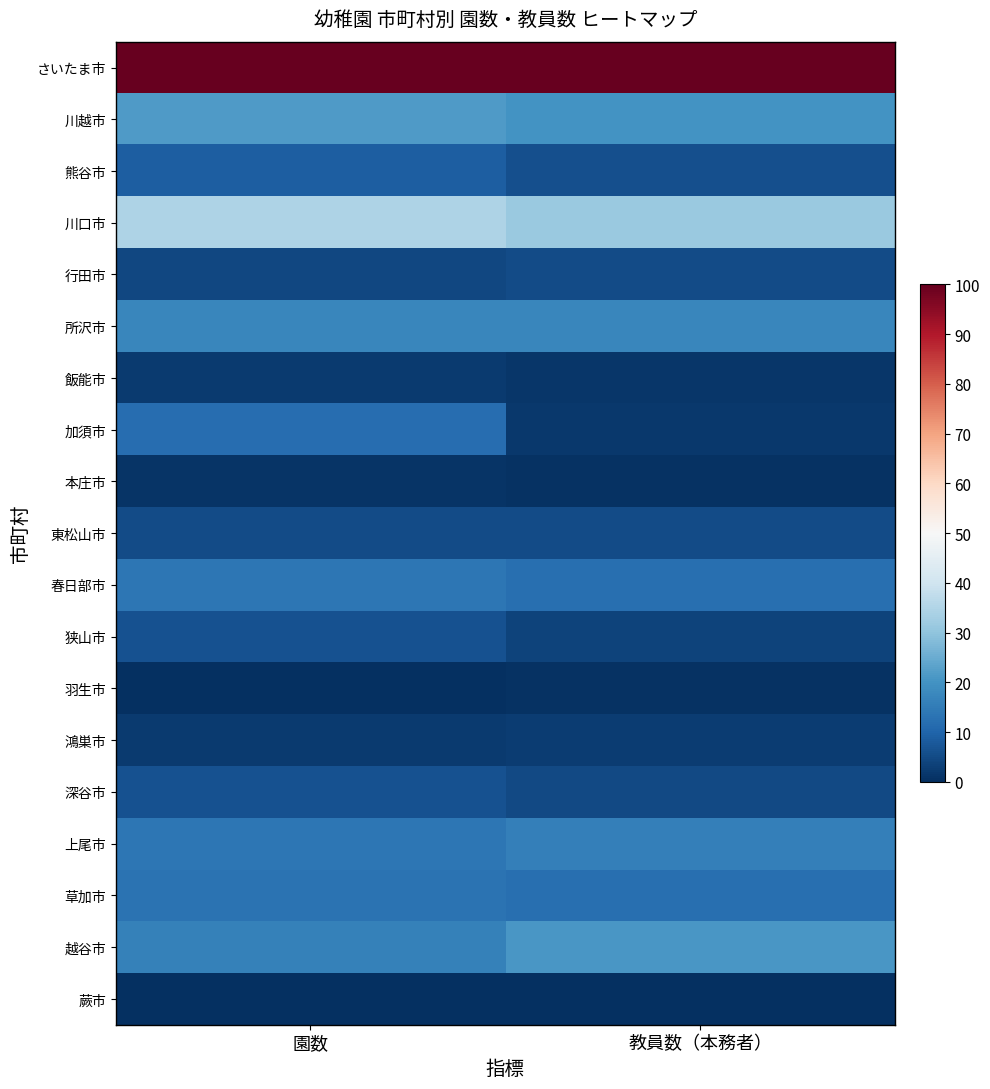

What is the maximum value shown in the chart?

100.0